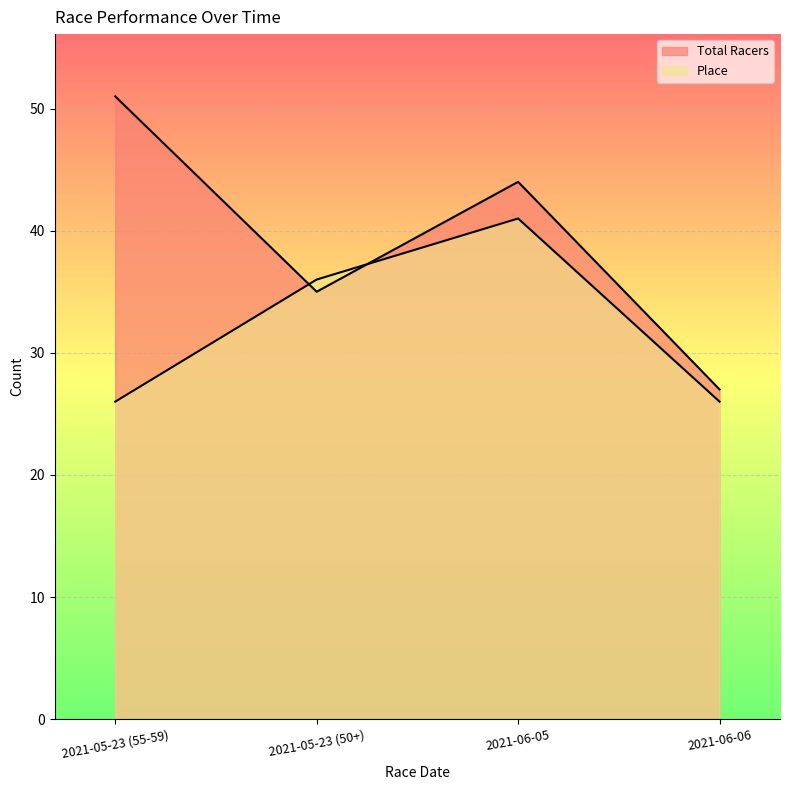

What is the sum of the Place values at 2021-05-23 (50+) and 2021-06-06?

62